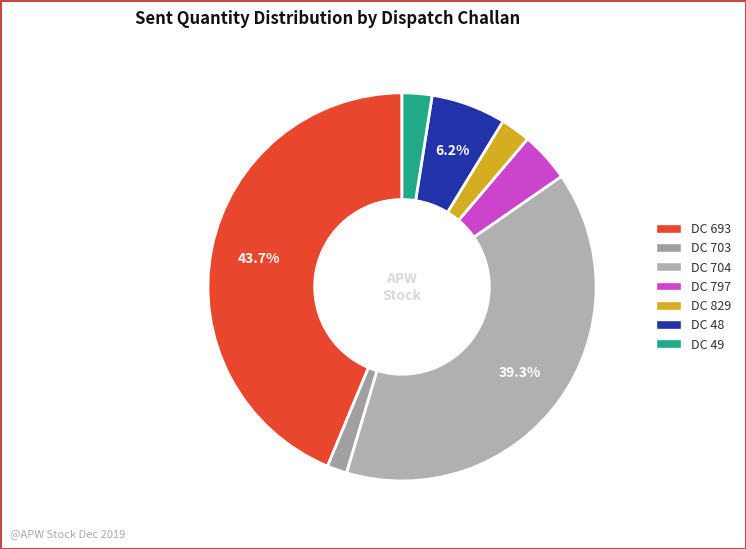

What percentage is the DC 48 slice, to the nearest percent?

6%